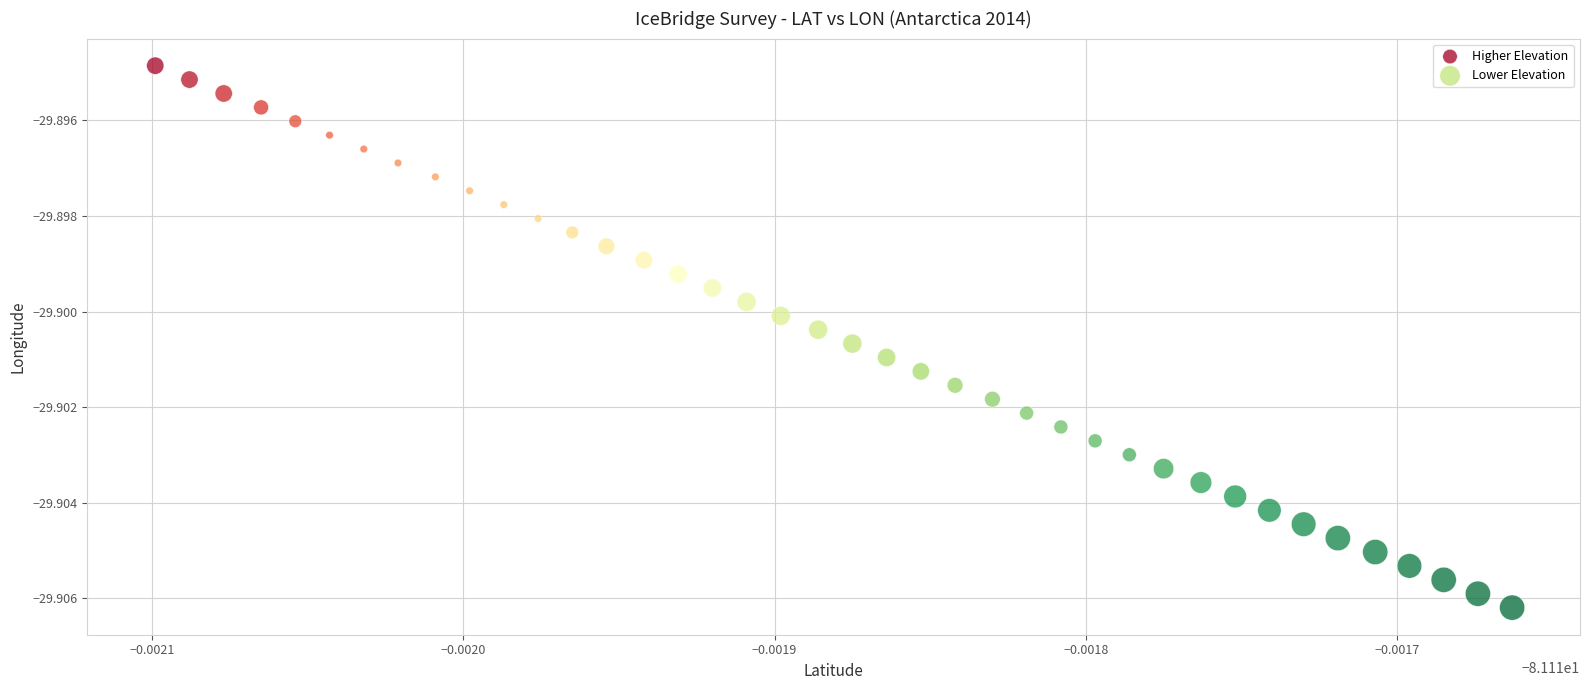

Which series has the largest Y range (max minus min)?

Lower Elevation